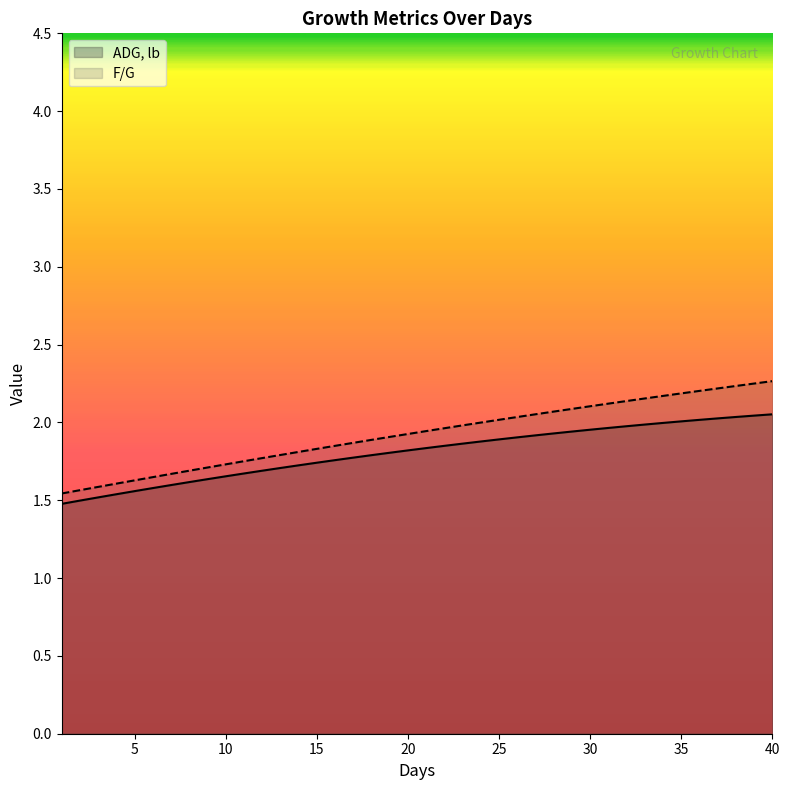

Reading left to right, list all the values displayed in this chart.

ADG, lb: 1.5	1.5	1.5	1.5	1.6	1.6	1.6	1.6	1.6	1.7	1.7	1.7	1.7	1.7	1.7	1.8	1.8	1.8	1.8	1.8	1.8	1.8	1.9	1.9	1.9	1.9	1.9	1.9	1.9	2.0	2.0	2.0	2.0	2.0	2.0	2.0	2.0	2.0	2.0	2.1
F/G: 1.5	1.6	1.6	1.6	1.6	1.6	1.7	1.7	1.7	1.7	1.8	1.8	1.8	1.8	1.8	1.8	1.9	1.9	1.9	1.9	1.9	2.0	2.0	2.0	2.0	2.0	2.1	2.1	2.1	2.1	2.1	2.1	2.2	2.2	2.2	2.2	2.2	2.2	2.2	2.3